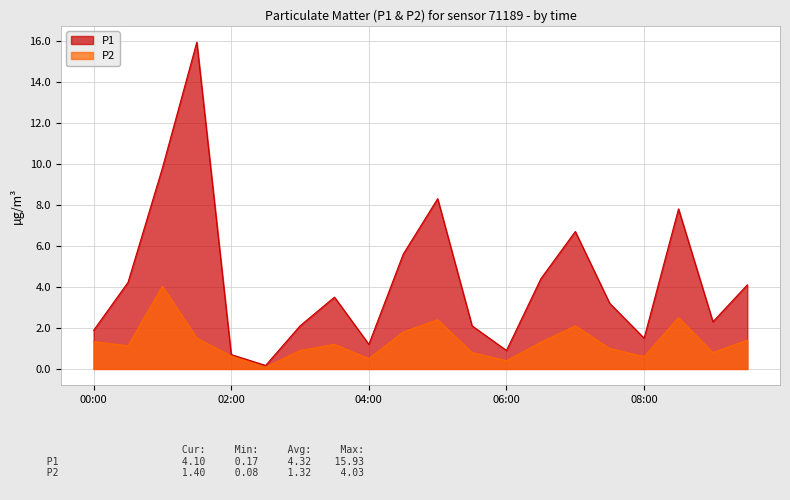

At how many categories does at least one series exceed 8?

3